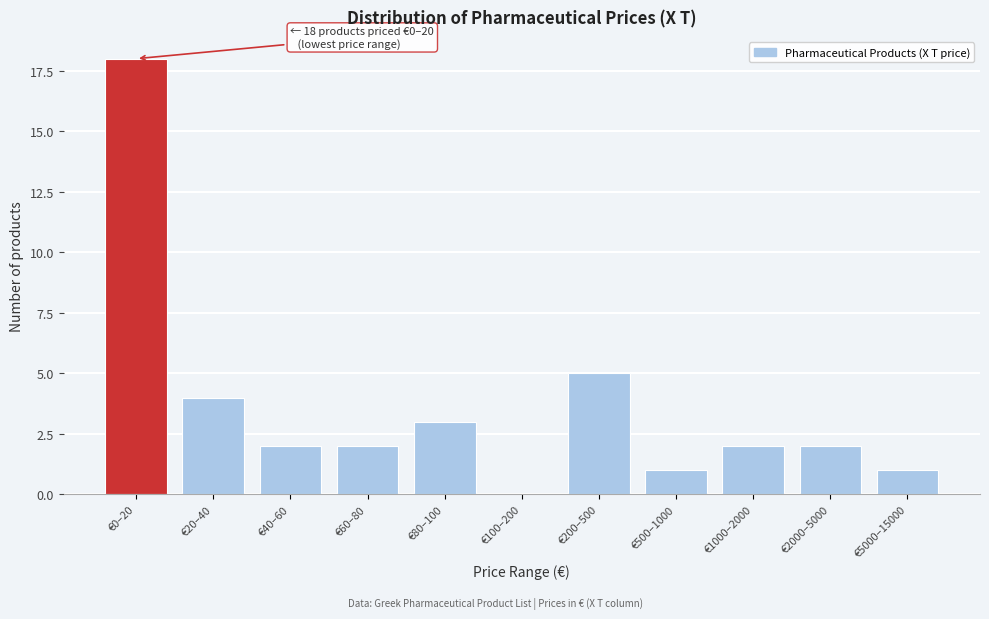

Reading right to left, extract all data points from this chart.

€5000–15000=1	€2000–5000=2	€1000–2000=2	€500–1000=1	€200–500=5	€100–200=0	€80–100=3	€60–80=2	€40–60=2	€20–40=4	€0–20=18